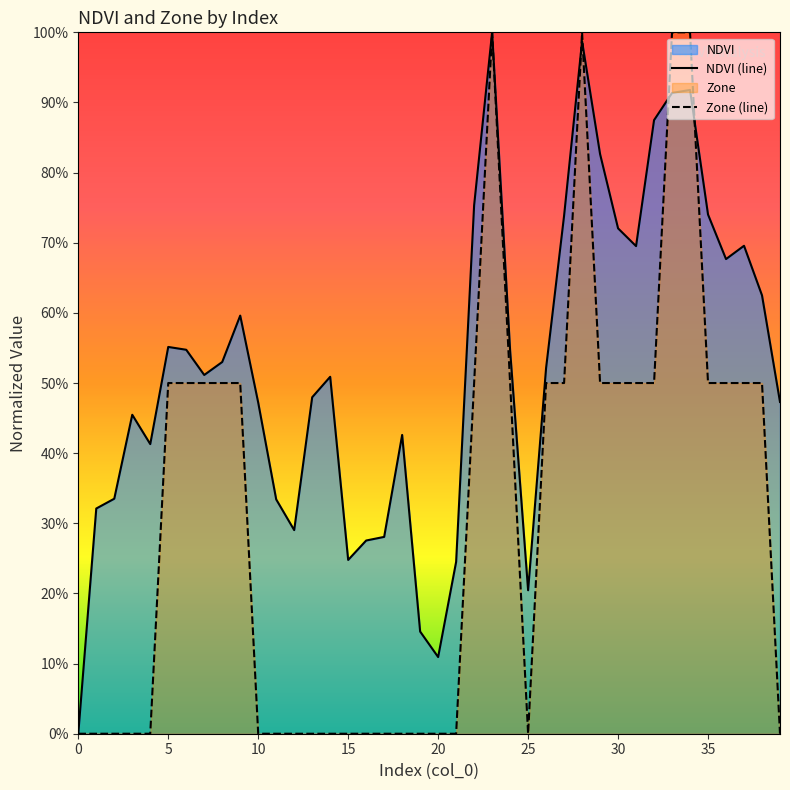

What is the label of the 2nd point from the left?

5